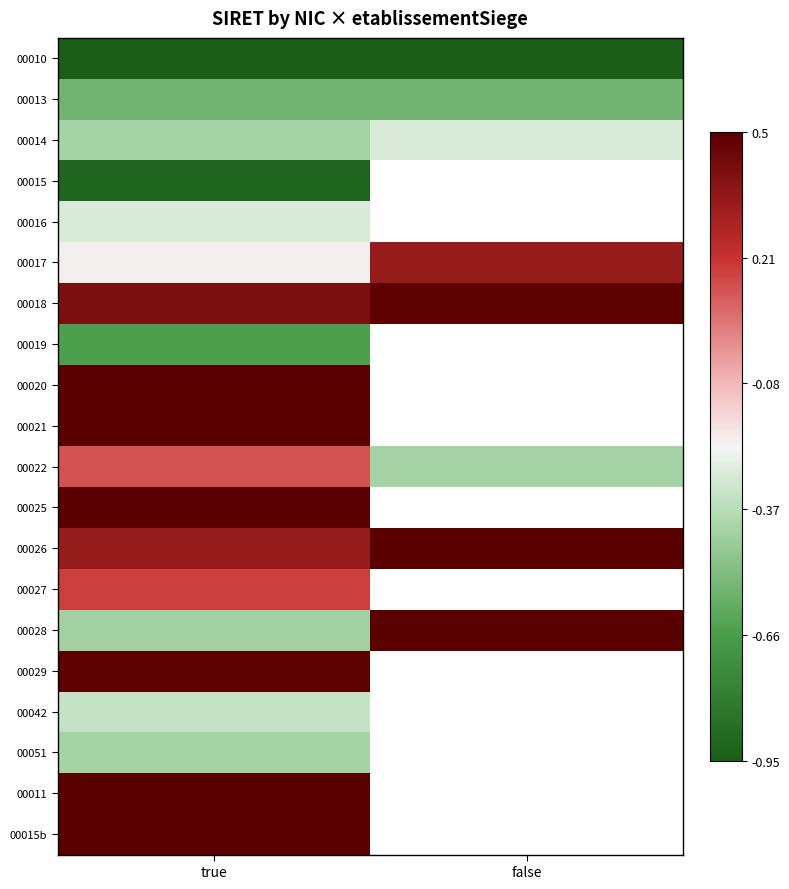

Which category has the lowest value in the 00011 series?

true